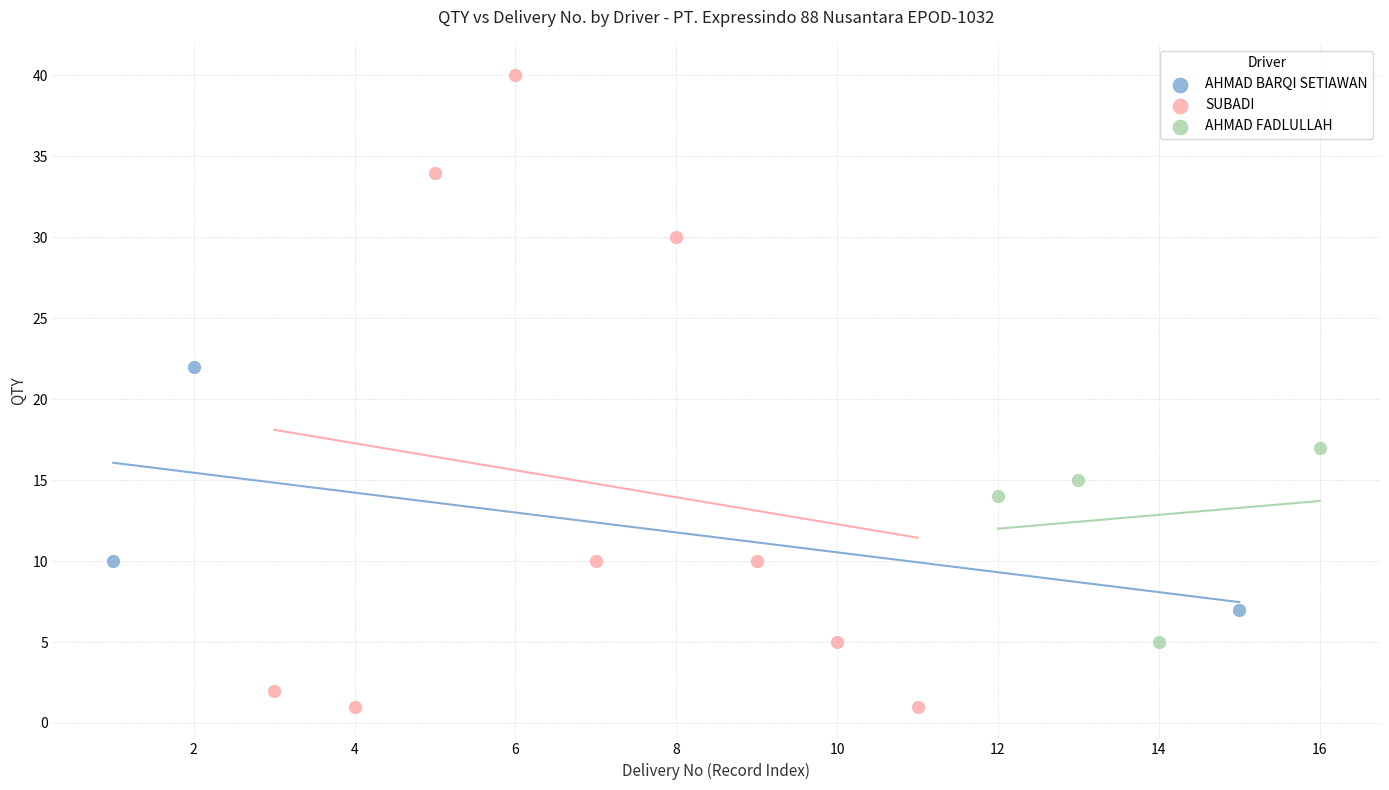

Which series has the widest spread of Y values?

SUBADI